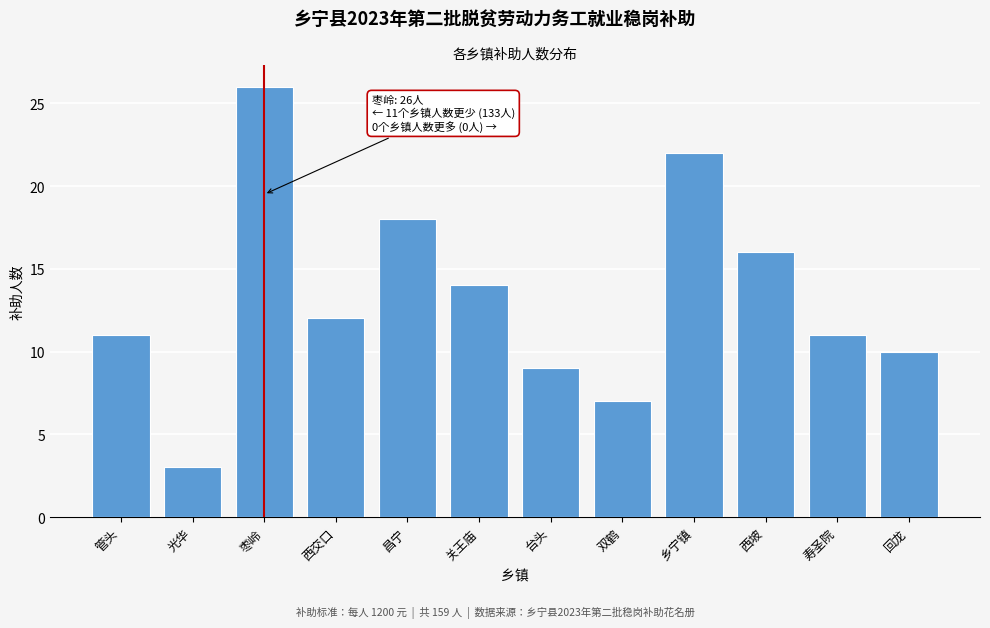

Reading left to right, transcribe all the data shown in this chart.

11	3	26	12	18	14	9	7	22	16	11	10